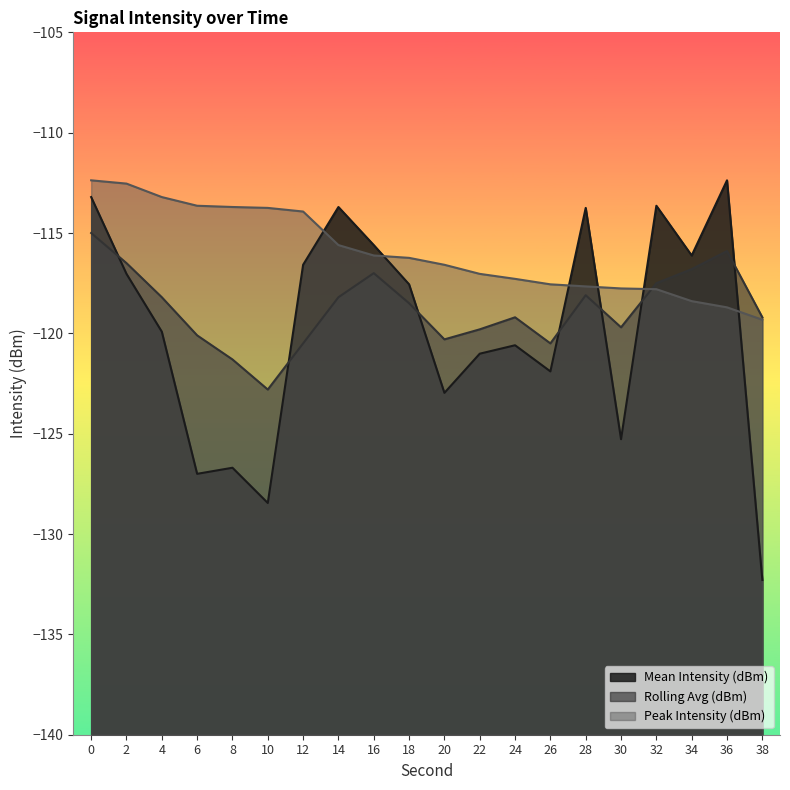

How many interior local valleys does the Rolling Avg (dBm) series have?

4